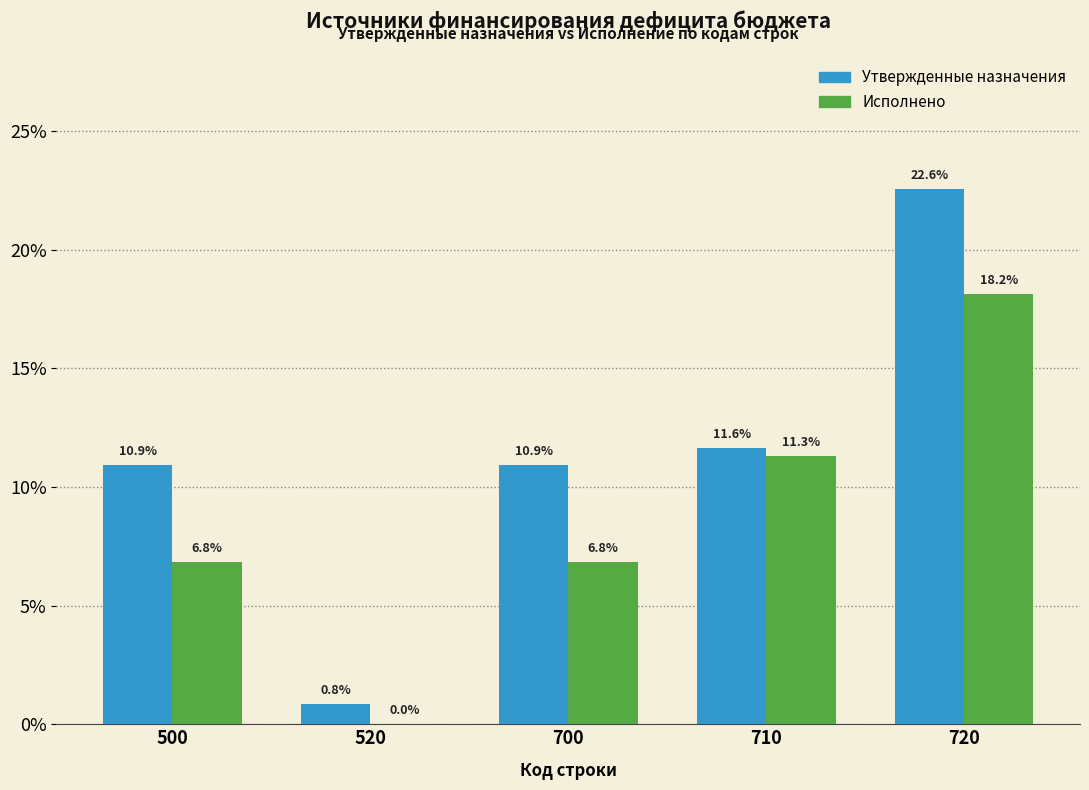

Reading right to left, transcribe all the data shown in this chart.

Утвержденные назначения: 720=22.6	710=11.6	700=10.9	520=0.8	500=10.9
Исполнено: 720=18.2	710=11.3	700=6.8	520=0.0	500=6.8